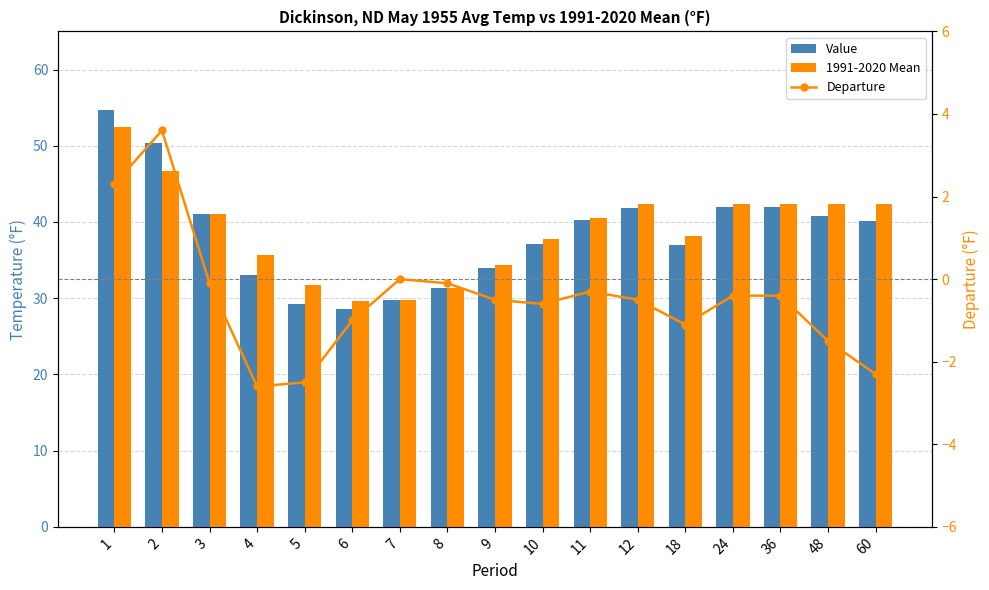

What are all the series names shown in the legend?

Value, 1991-2020 Mean, Departure